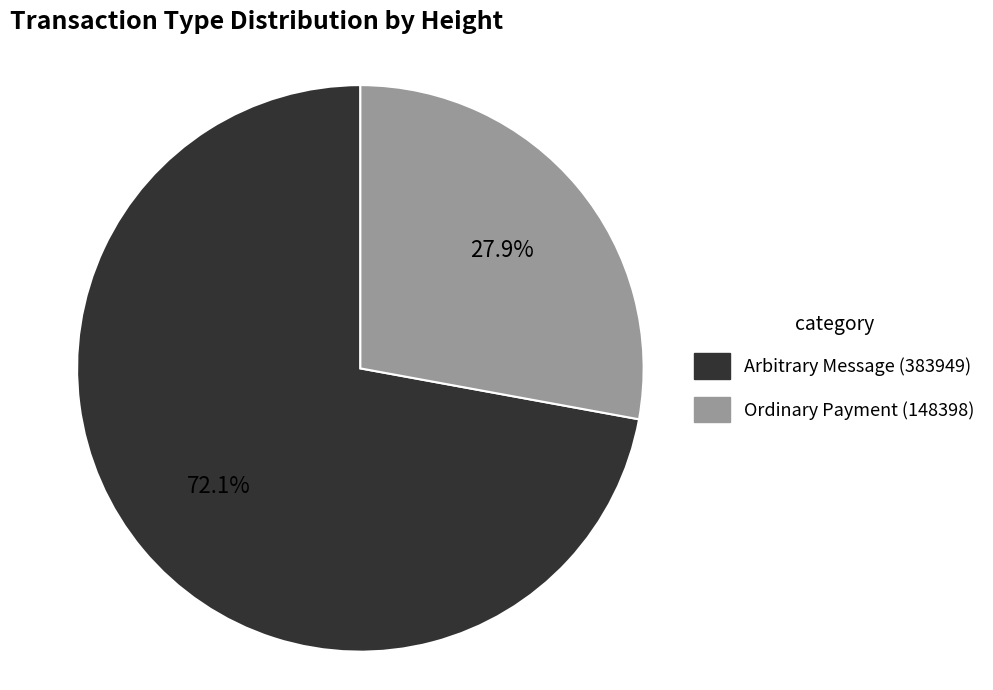

Does any single category account for the majority?

Yes